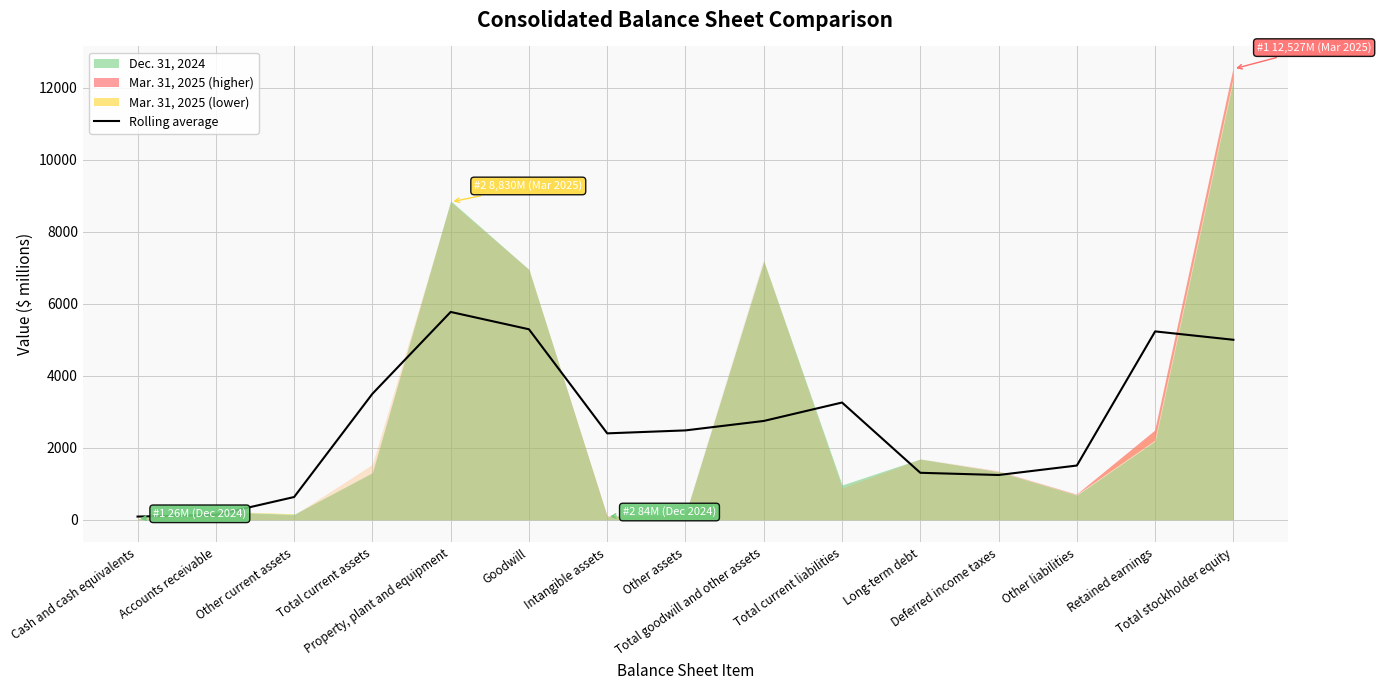

Is it true that the value at Retained earnings is 3619.9?

False